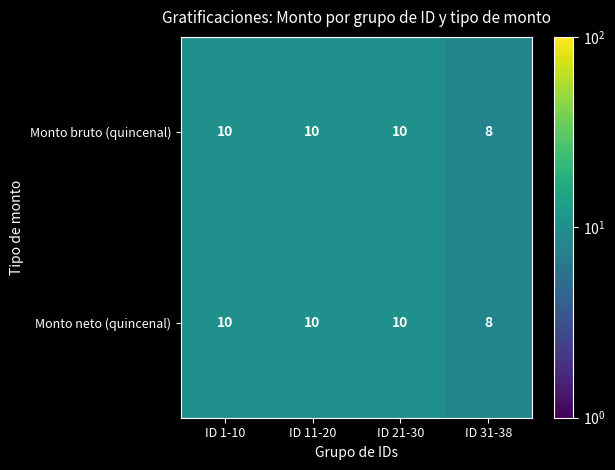

How many Monto bruto (quincenal) values are between 10 and 11?

3